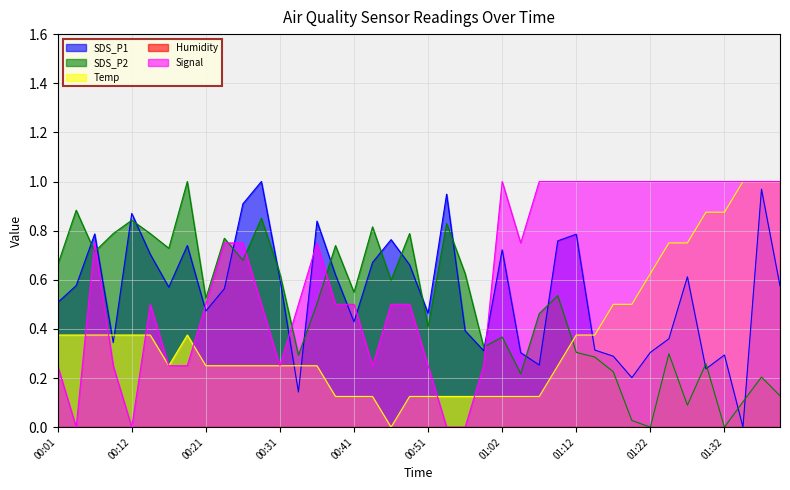

Is the value of SDS_P1 at 01:32 greater than the value of SDS_P2 at 00:31?

No